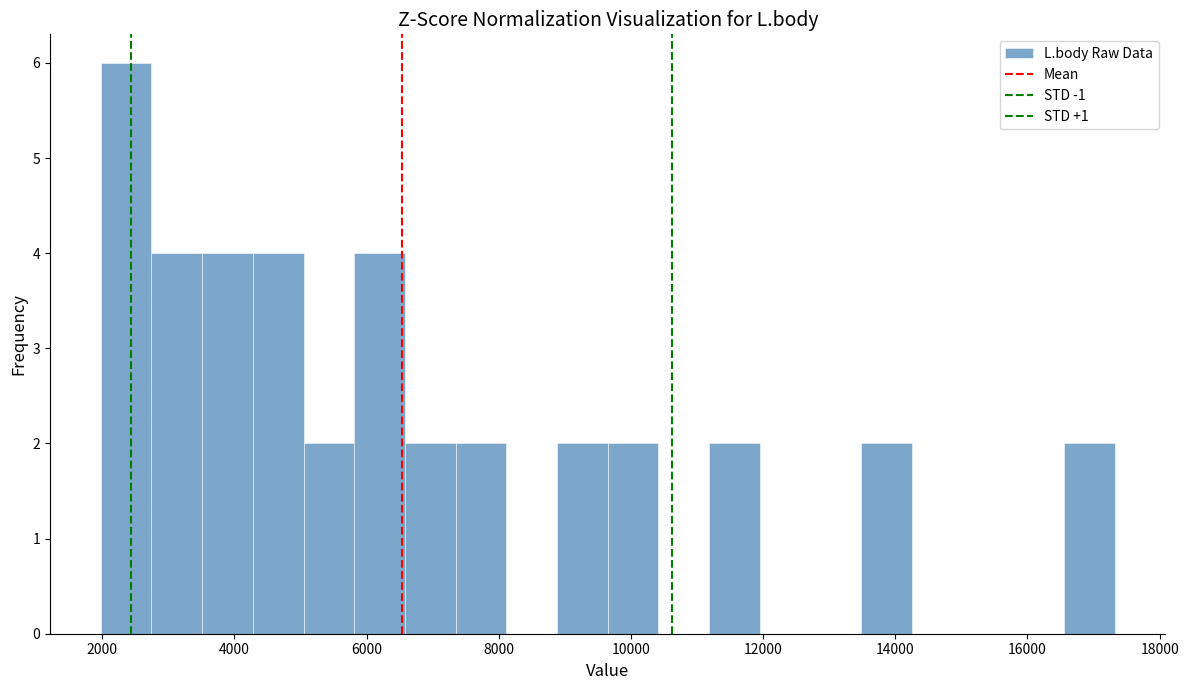

Around what value on the x-axis is the tallest bar? Give the approximate position of its centre, as read against the axis.

2400